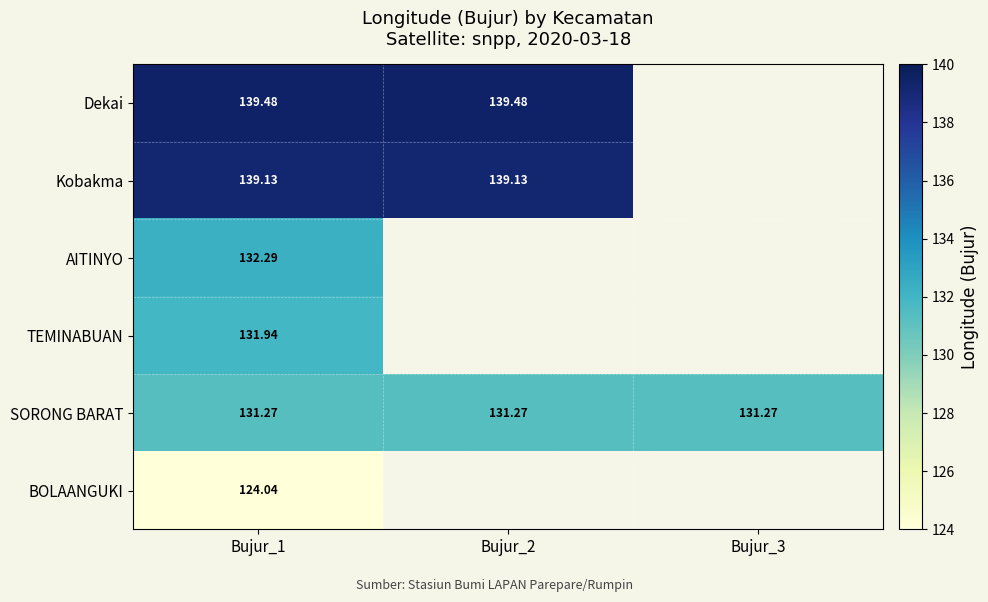

Rank the series at Bujur_1 from highest to lowest value.

Dekai, Kobakma, AITINYO, TEMINABUAN, SORONG BARAT, BOLAANGUKI